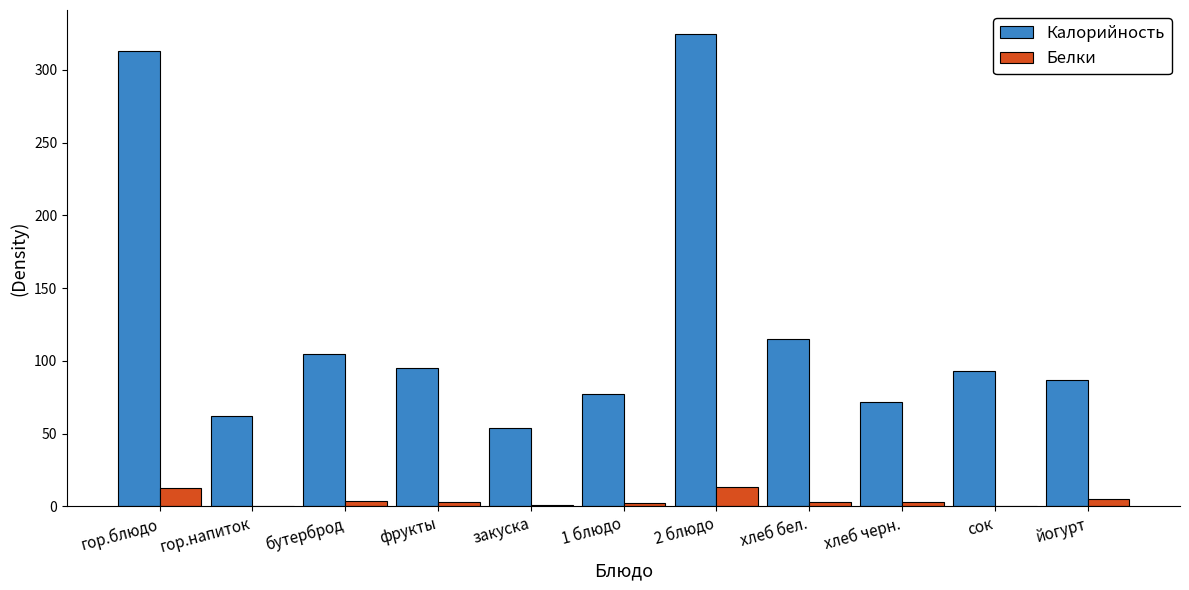

The value of Белки at бутерброд is 3.6. True or false?

True